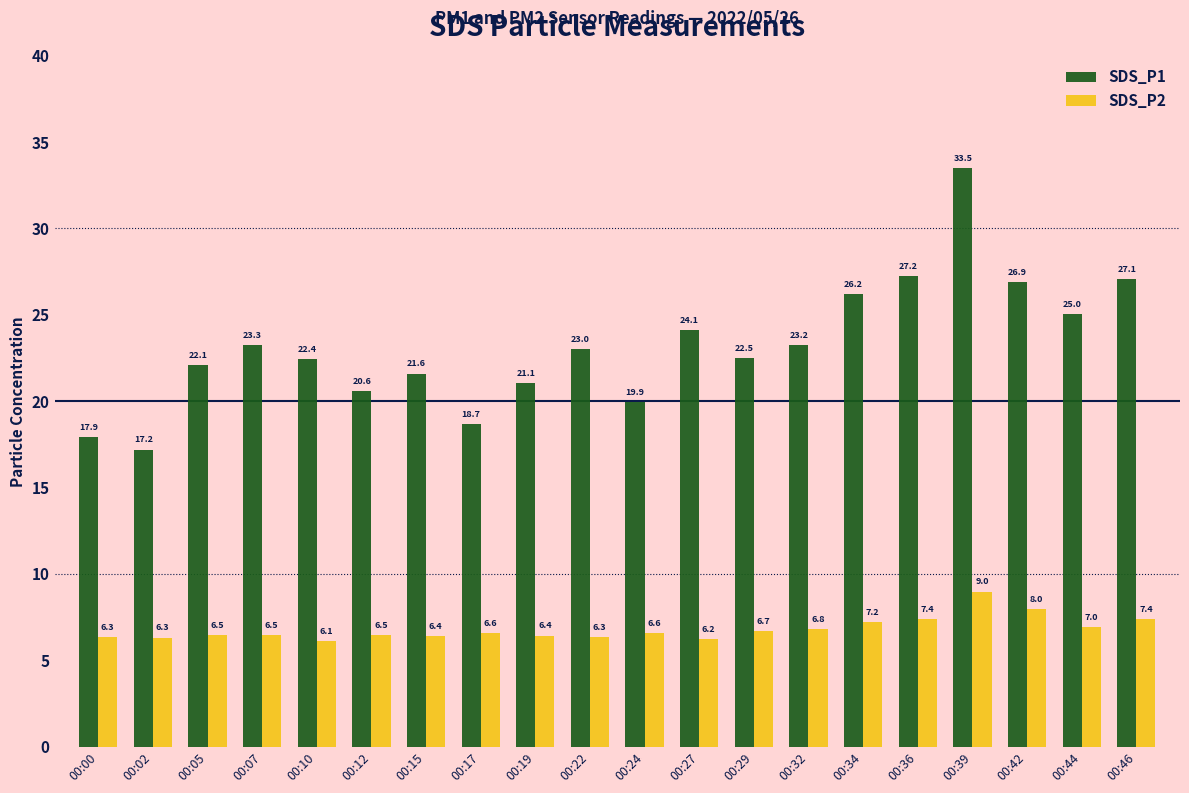

List the series in order of their peak value, lowest first.

SDS_P2, SDS_P1